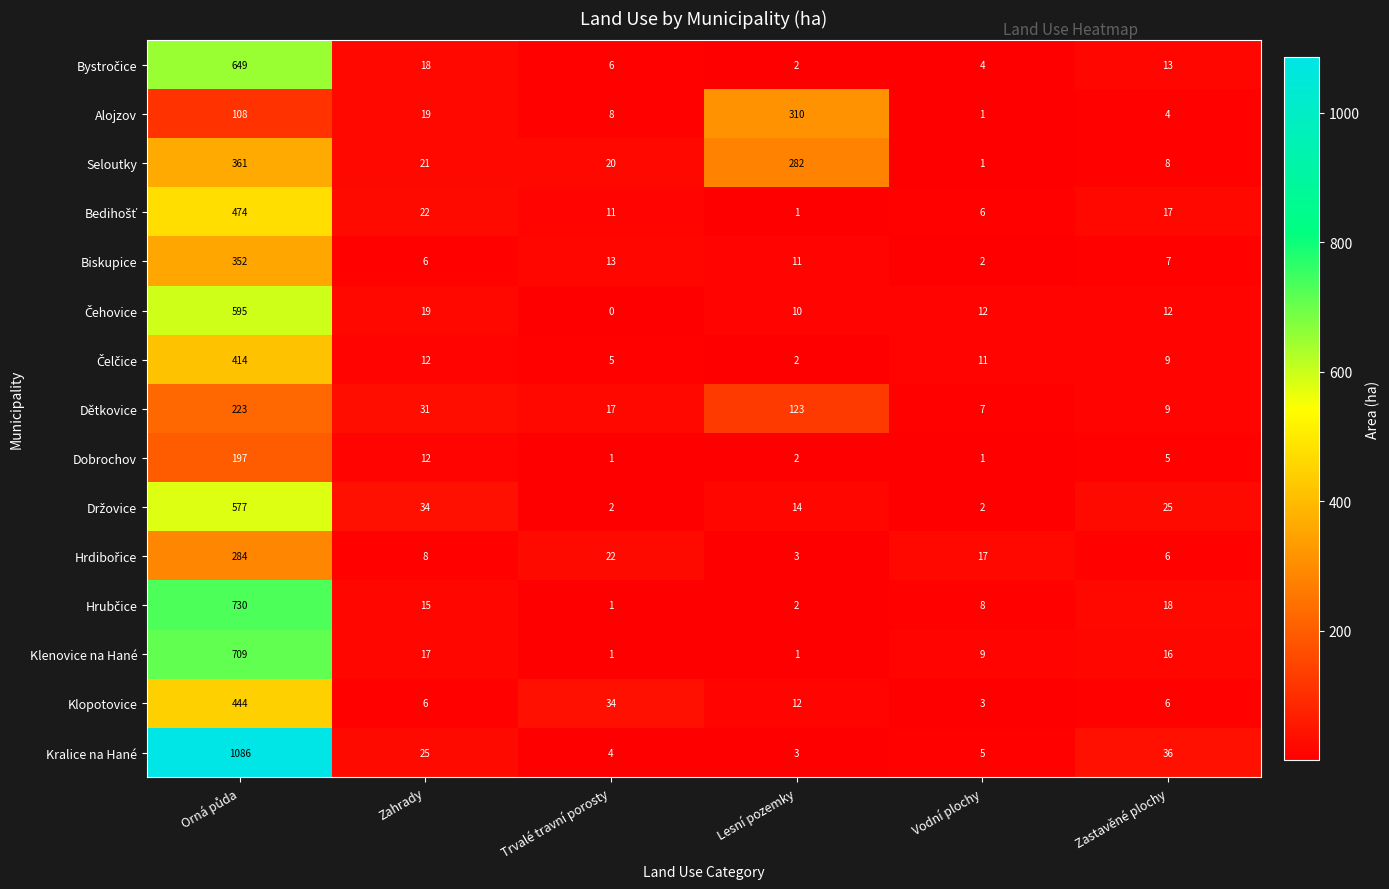

At which label does Dětkovice reach its minimum?

Vodní plochy